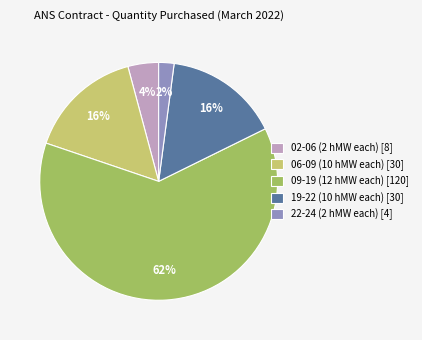

Which category has the biggest portion of the pie?

09-19 (12 hMW each) [120]